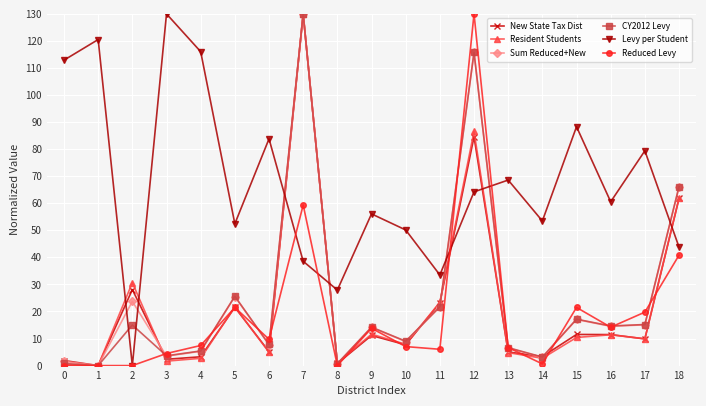

In Levy per Student, how many points are lower than both neighbors (excluding endpoints)?

6